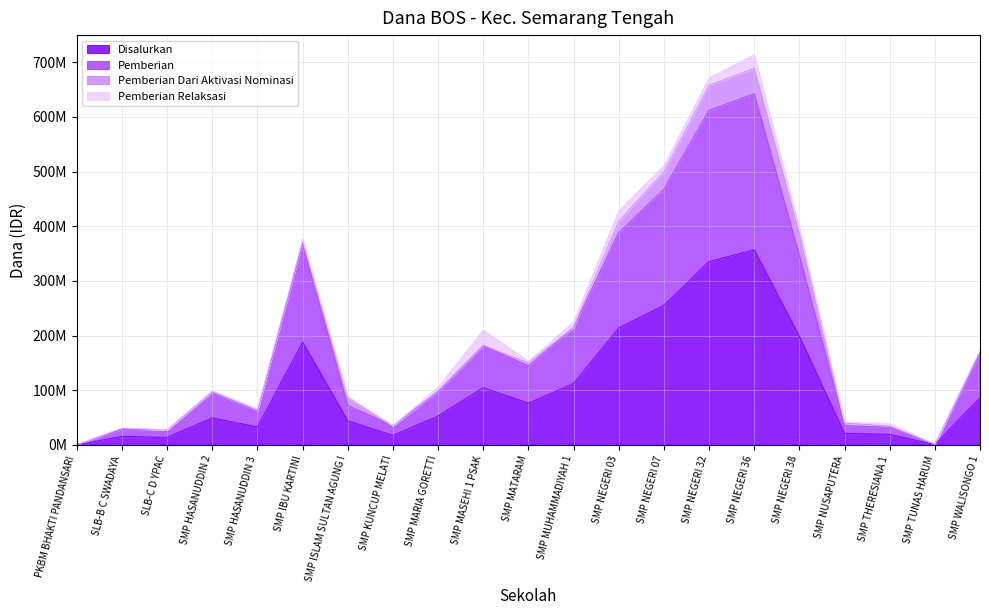

Which series has the largest total across all categories?

Pemberian